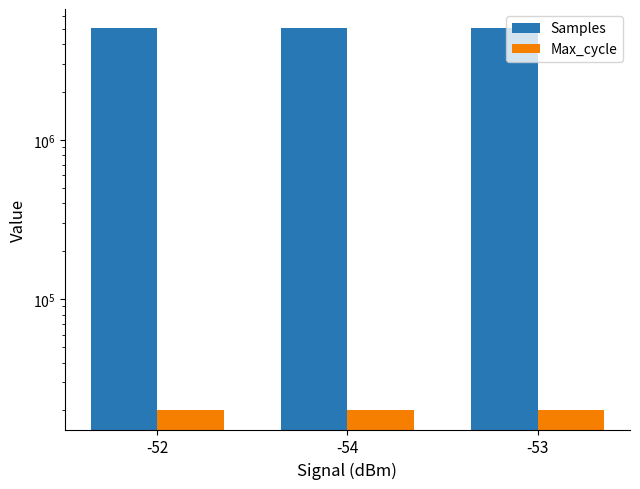

Are the bars grouped side by side (vs. stacked)?

Yes